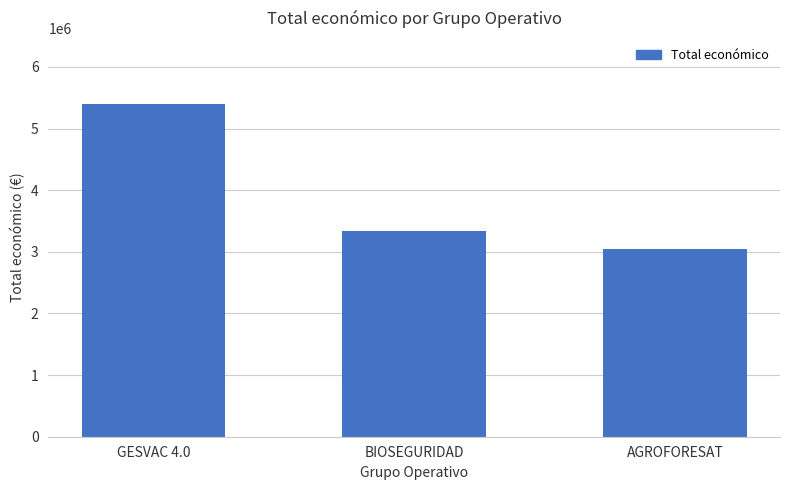

Is it true that the value at GESVAC 4.0 is 2412391?

False